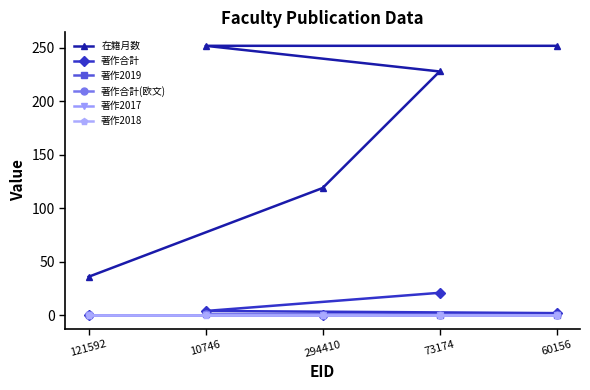

What is the lowest value of the 在籍月数 series?

36